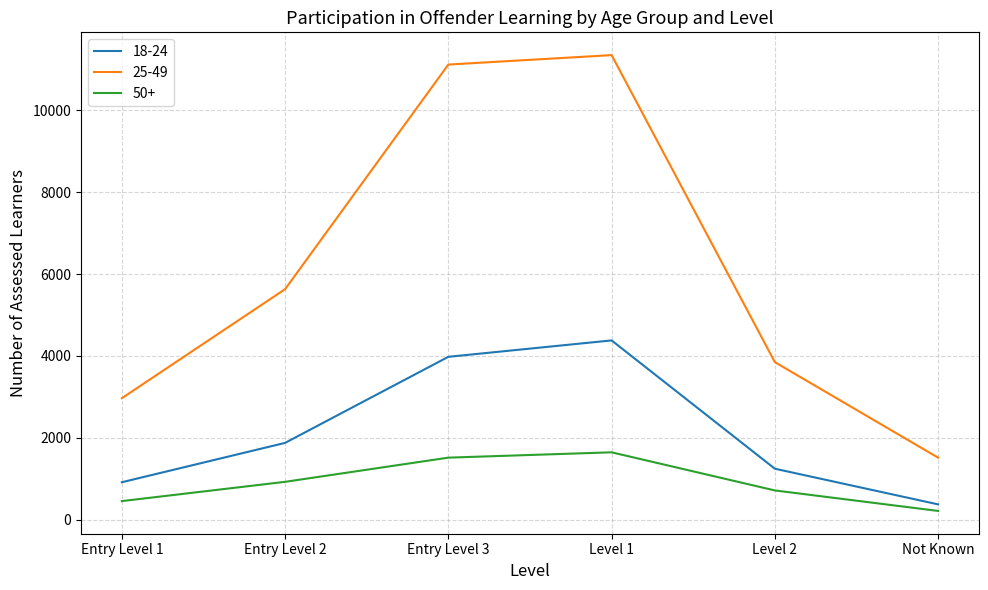

What is the difference between the second highest and second lowest values in the 50+ series?

1060